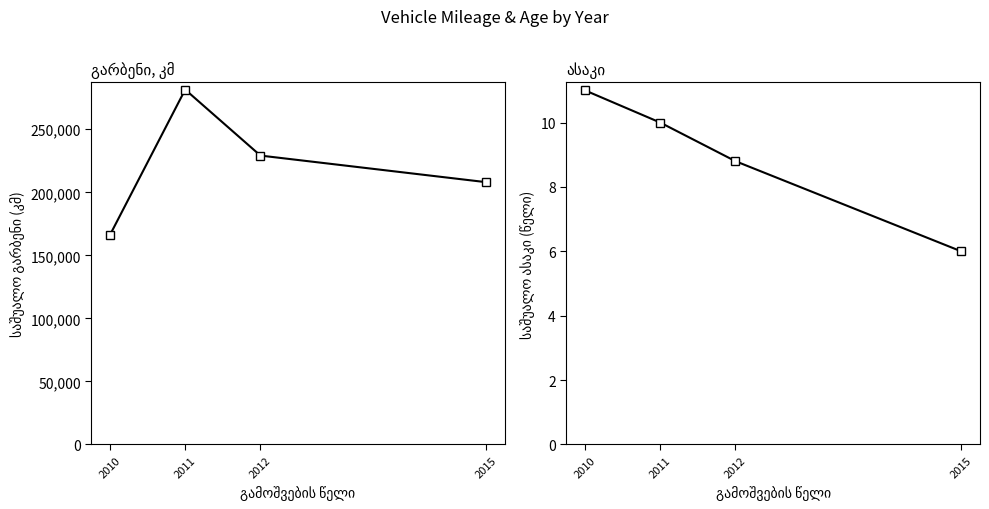

Which has a higher value, 2010 or 2011?

2011